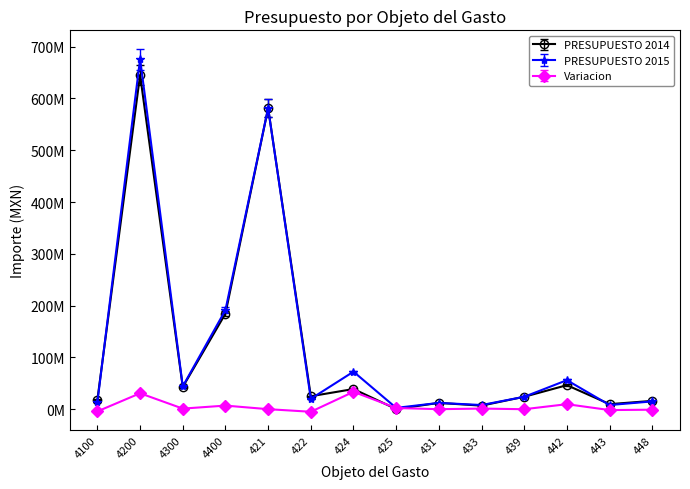

Which series ends up on top after the final intersection of PRESUPUESTO 2014 and Variacion?

PRESUPUESTO 2014